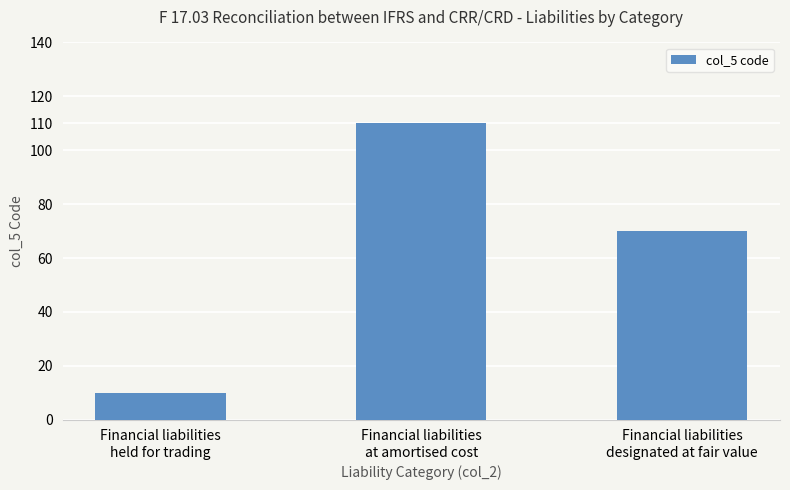

The chart shows a value of 110 at Financial liabilities
at amortised cost. True or false?

True